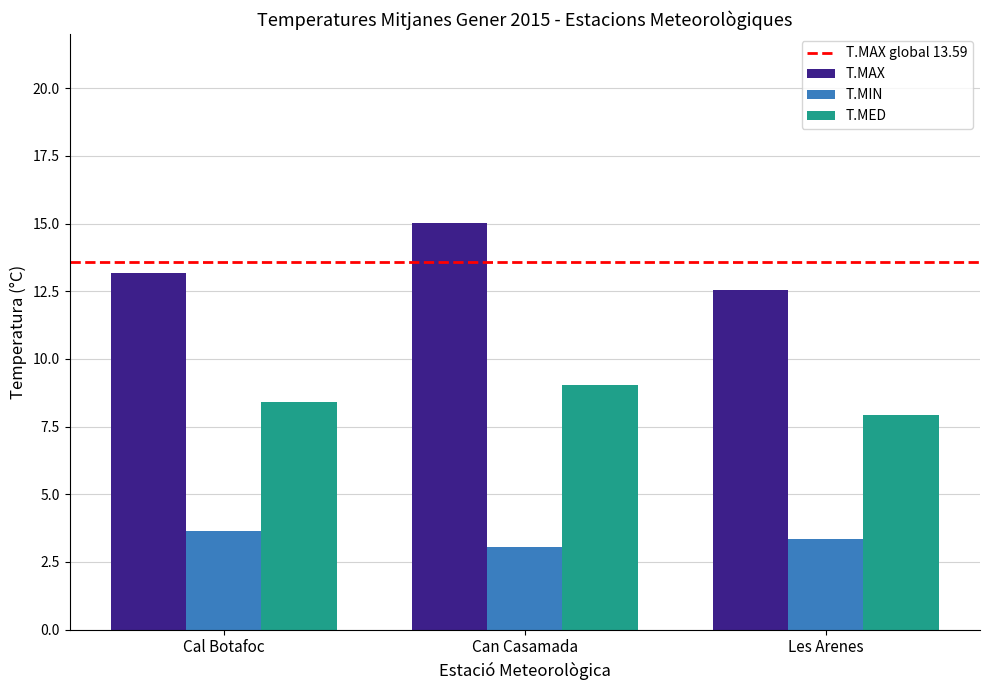

True or false: T.MAX has a value of 12.6 at Les Arenes.

True